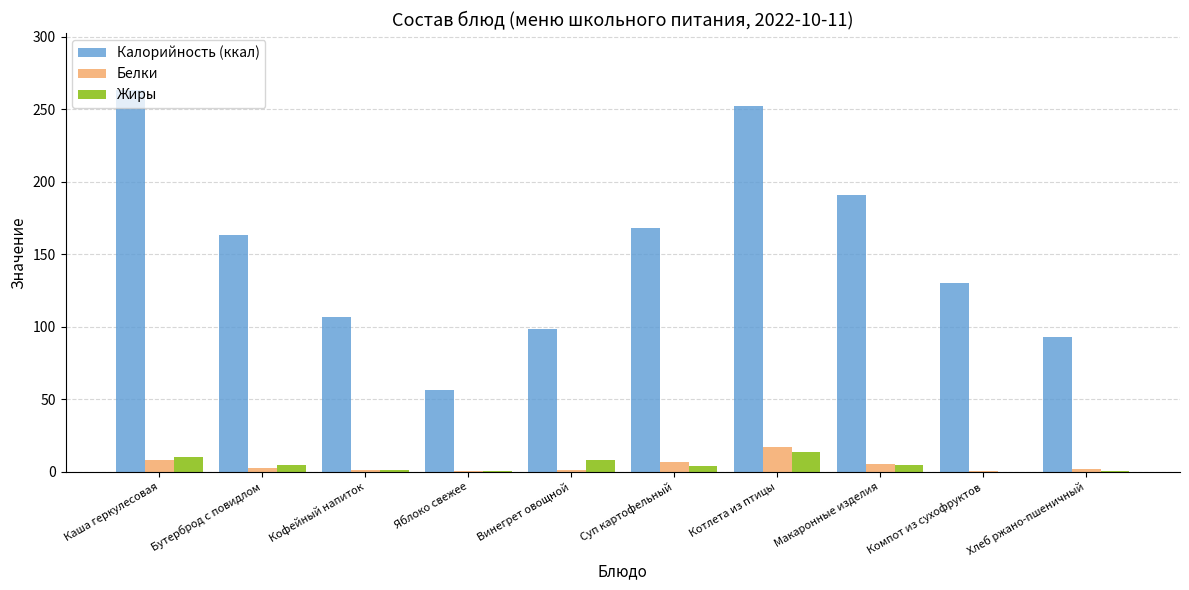

At which label is Калорийность (ккал) closest to 159?

Бутерброд с повидлом